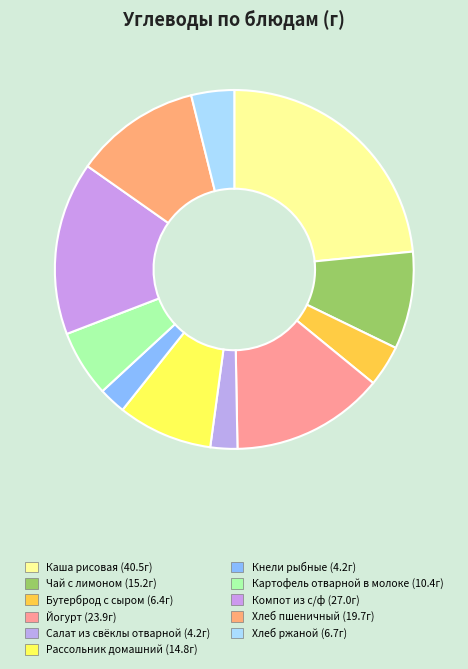

How many slices are in this pie chart?

11